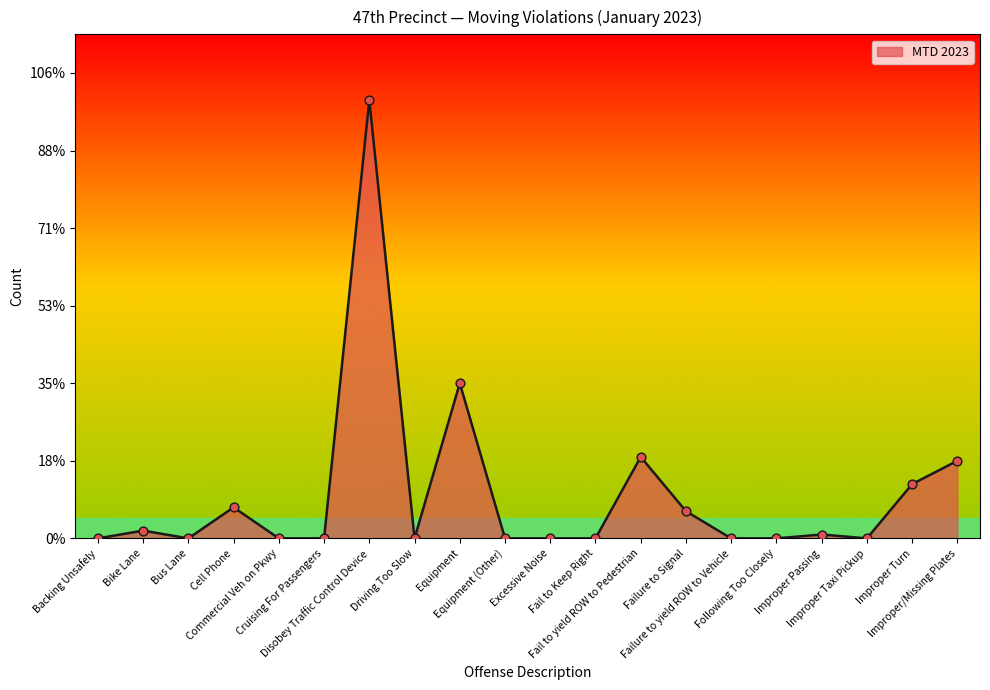

Which has a higher value, Disobey Traffic Control Device or Equipment (Other)?

Disobey Traffic Control Device